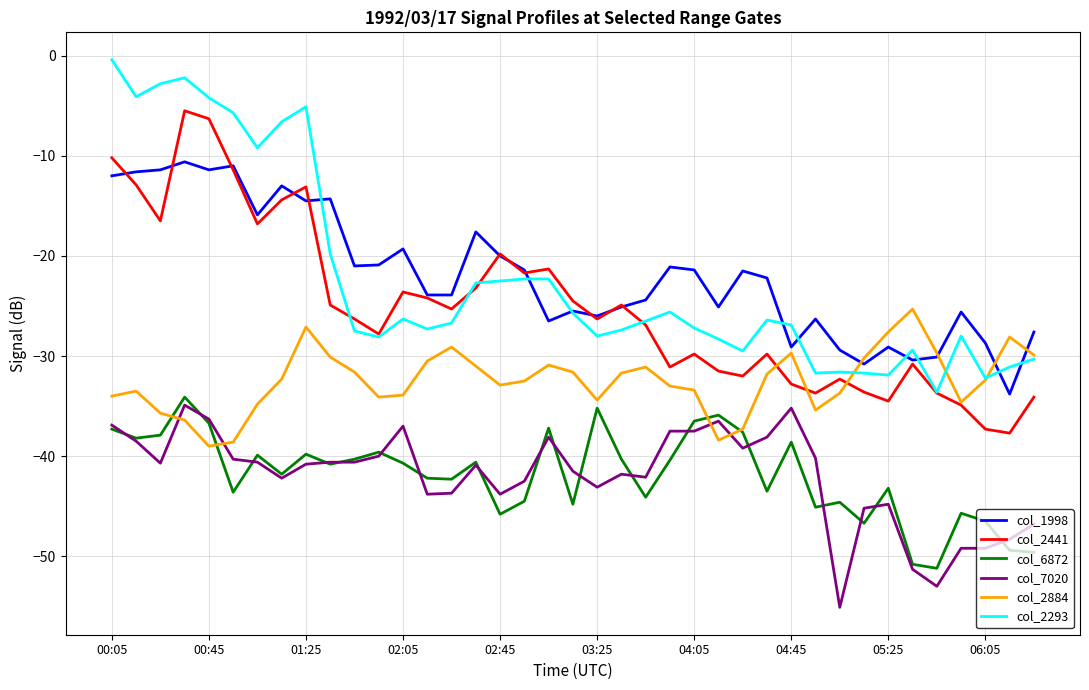

Does the chart display data point markers on the line(s)?

No